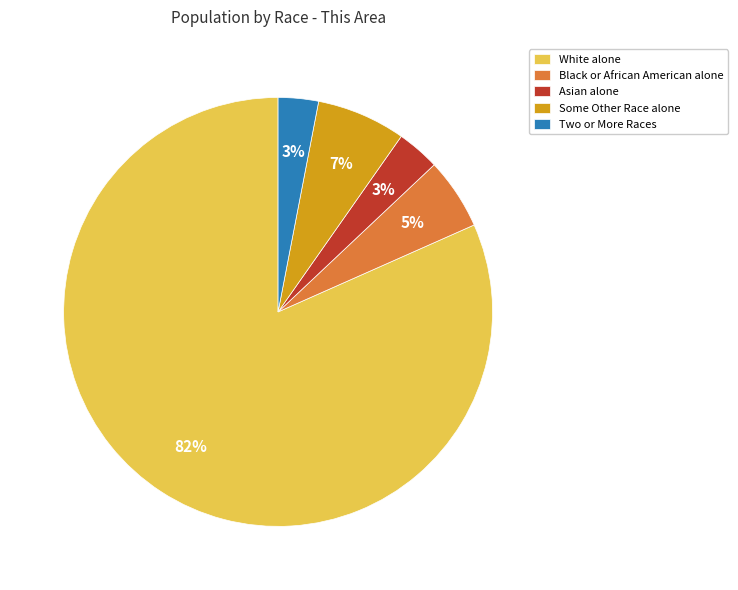

The Asian alone slice represents 3% of the pie. True or false?

True